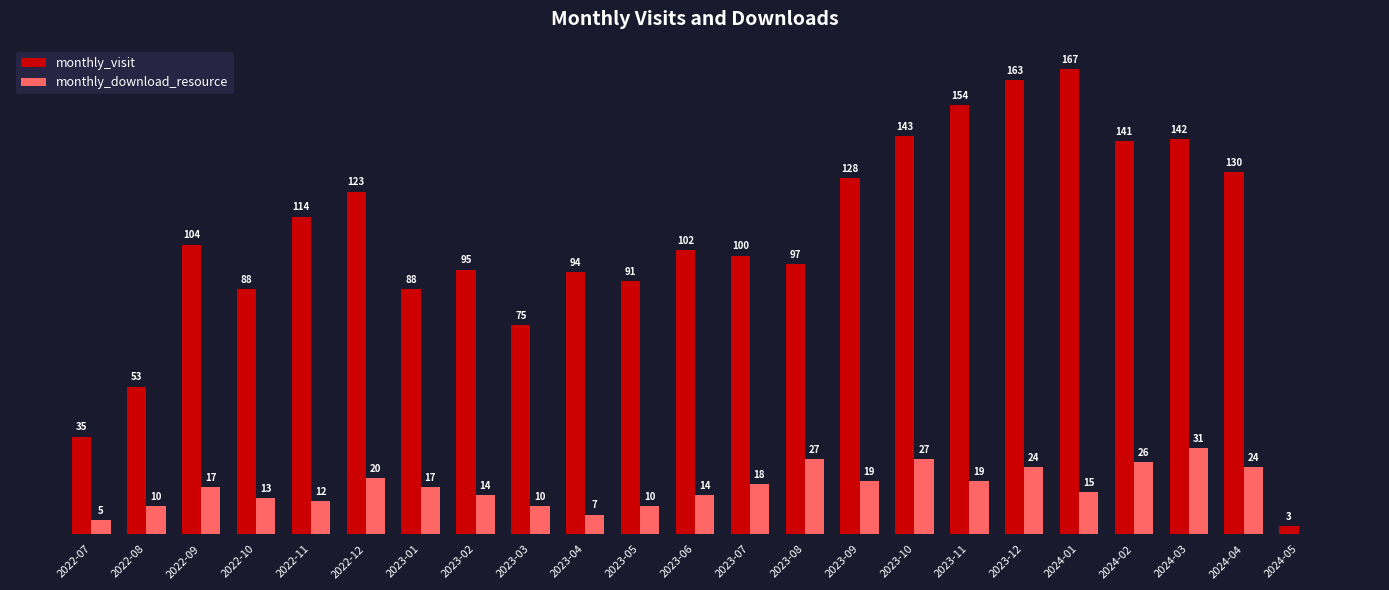

Between 2022-07 and 2022-12, which series saw the biggest shift?

monthly_visit